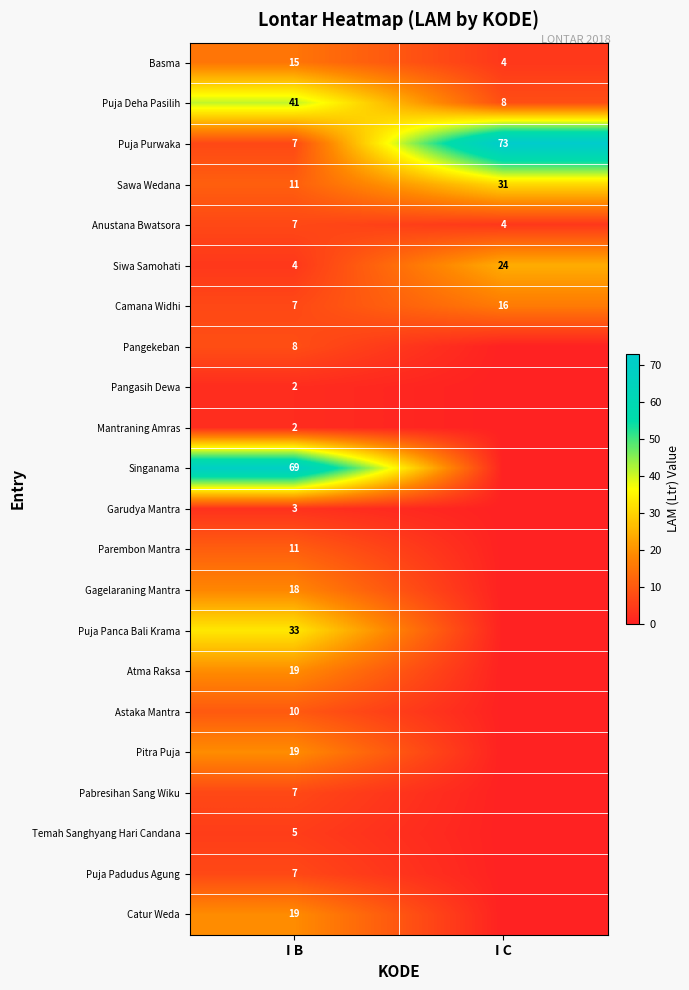

What is the sum of the Sawa Wedana values at I B and I C?

42